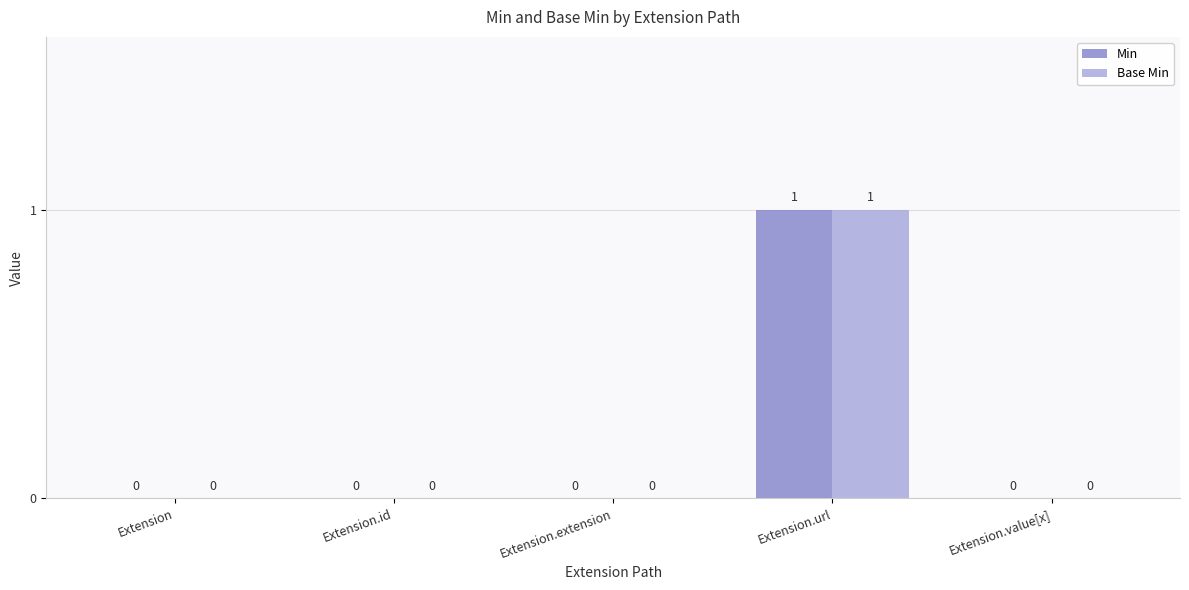

Reading right to left, transcribe all the data shown in this chart.

Min: Extension.value[x]=0	Extension.url=1	Extension.extension=0	Extension.id=0	Extension=0
Base Min: Extension.value[x]=0	Extension.url=1	Extension.extension=0	Extension.id=0	Extension=0